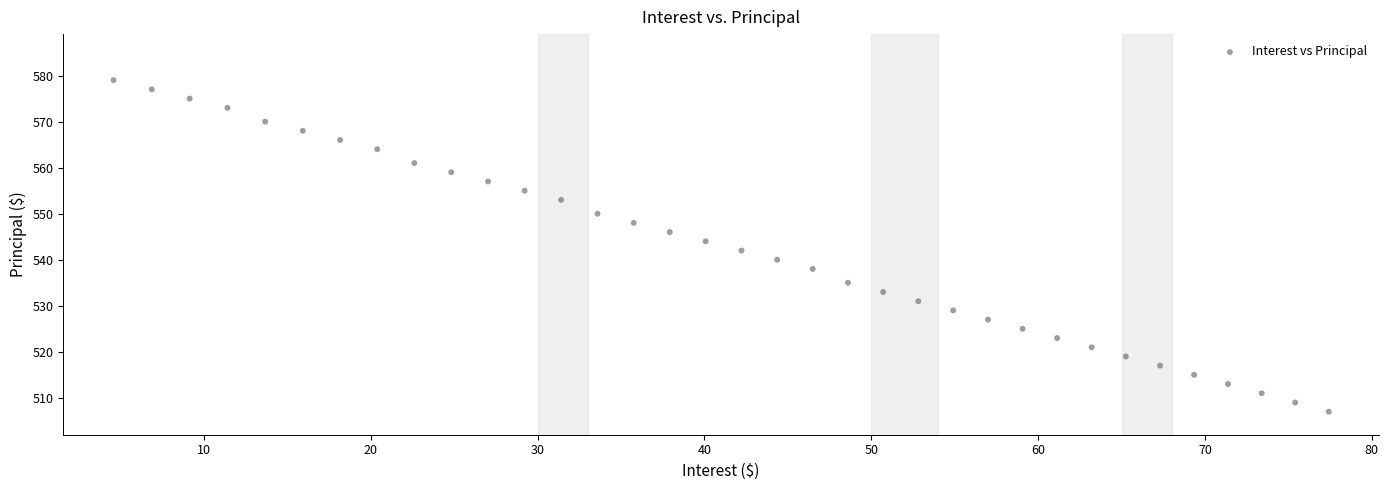

What is the range of Y values (max minus min)?

72